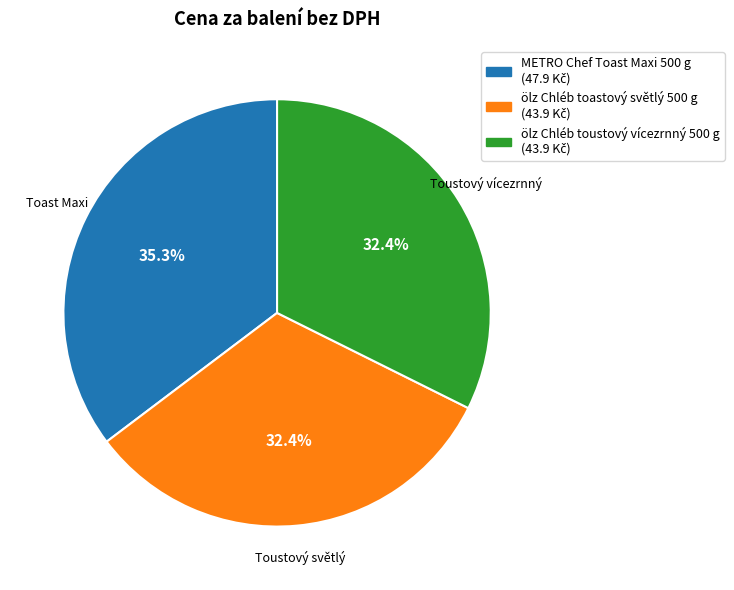

To the nearest percent, what portion does ölz Chléb toastový světlý 500 g represent?

32%